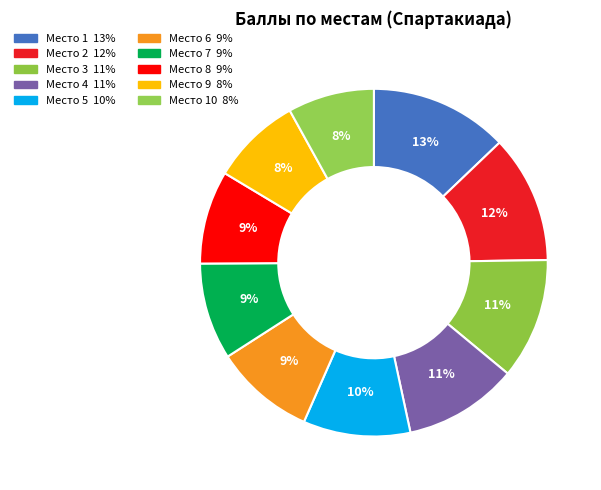

Which slice is the largest?

1